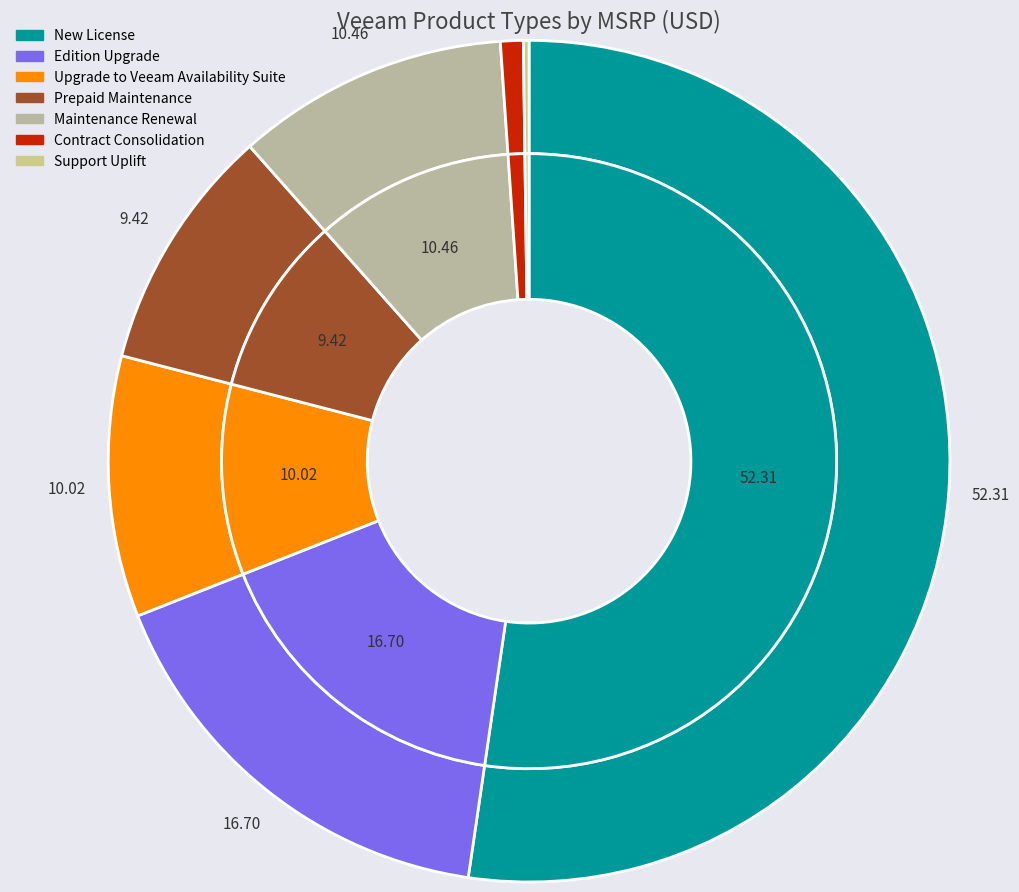

Which has a higher value, Support Uplift or Upgrade to Veeam Availability Suite?

Upgrade to Veeam Availability Suite